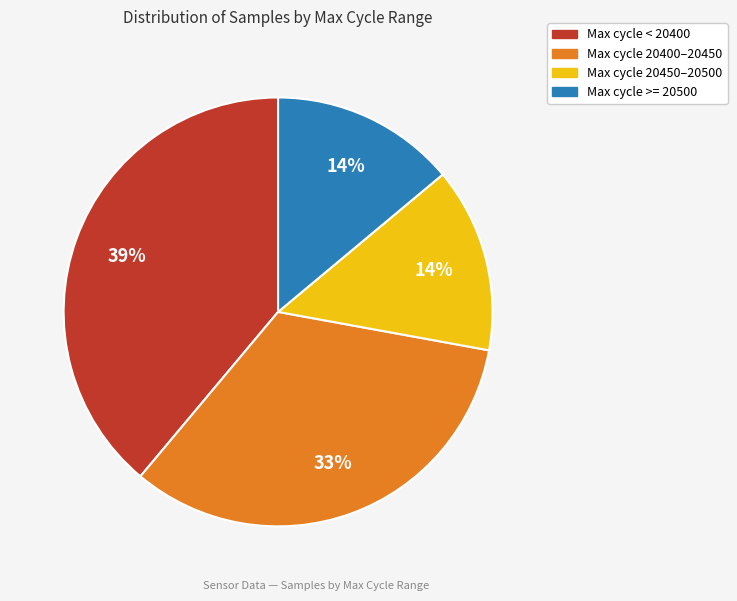

To the nearest percent, what is the difference between the largest and smallest slice percentages?

25%